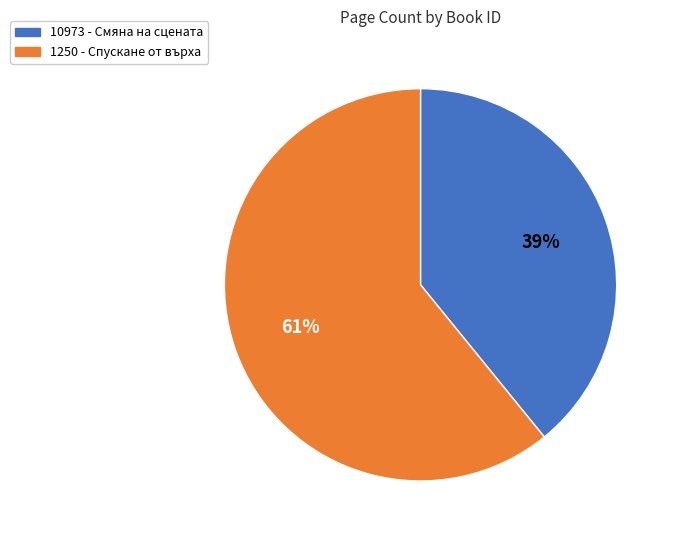

The 10973 slice represents 24% of the pie. True or false?

False